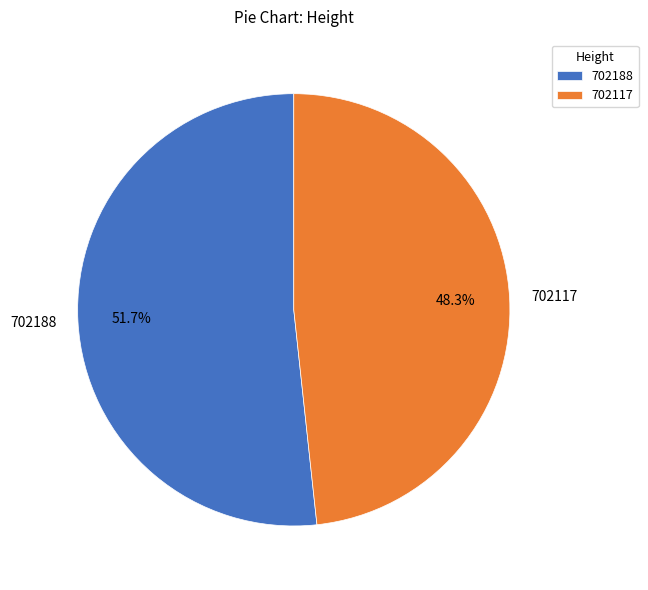

What percentage is the 702117 slice, to the nearest percent?

48%